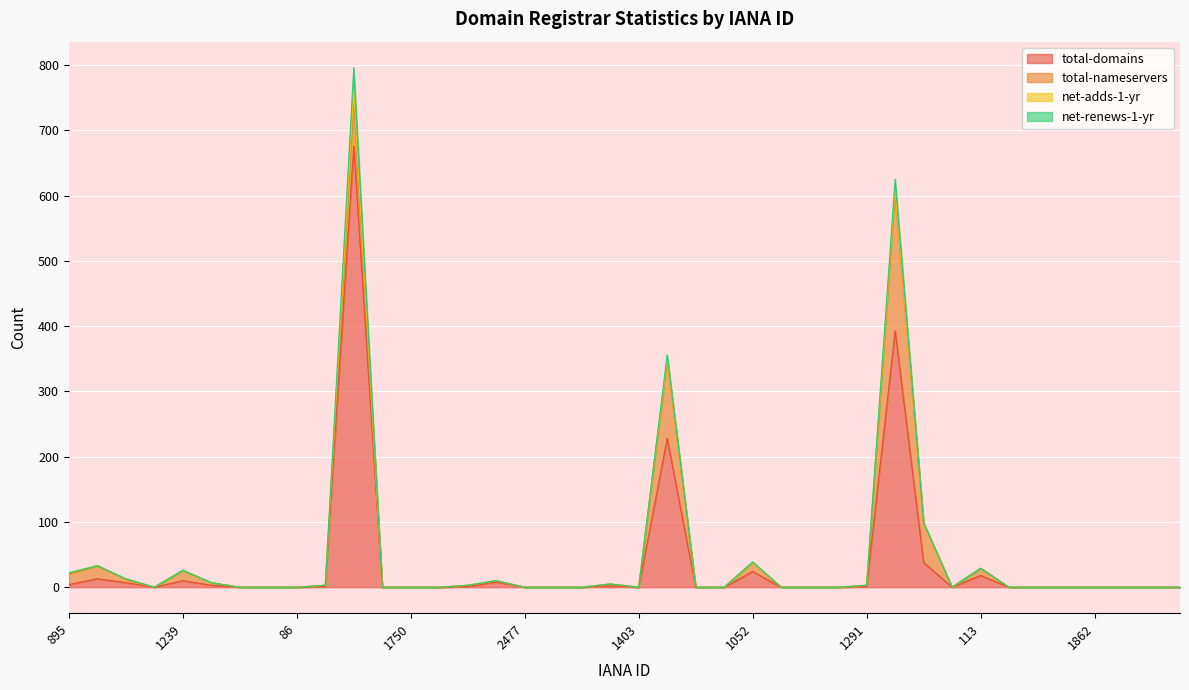

Where is the first local maximum for total-domains?

1011